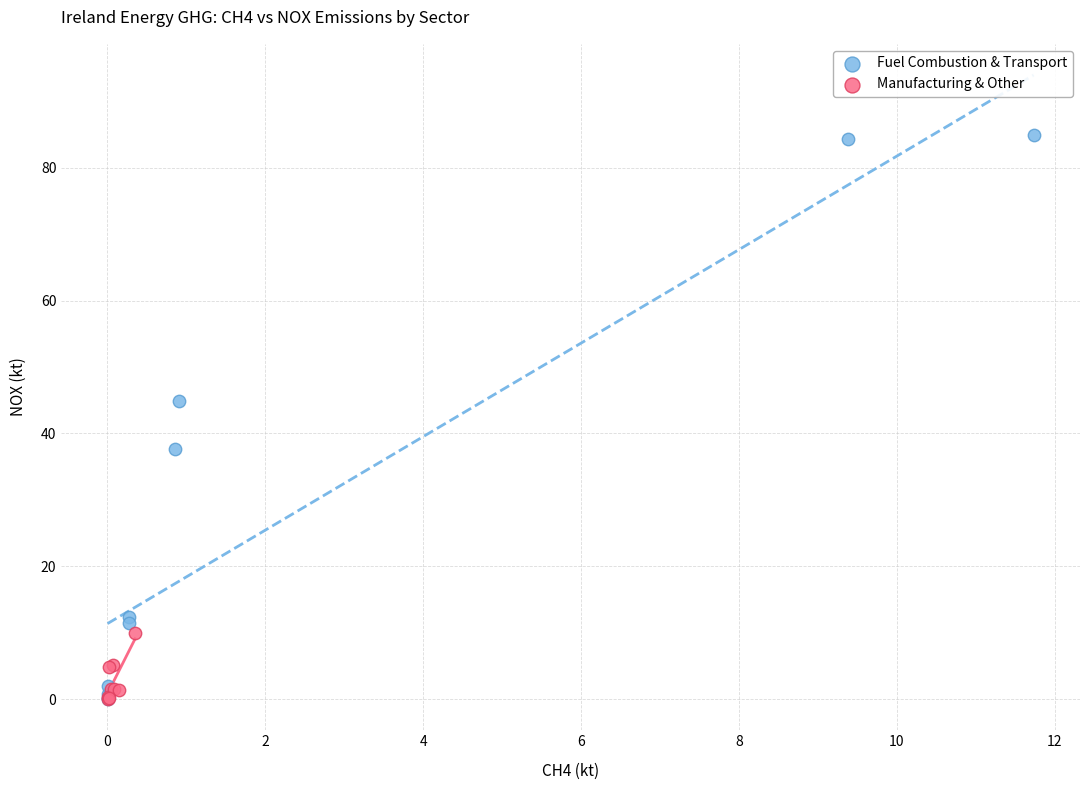

Which series contains the highest Y value?

Fuel Combustion & Transport